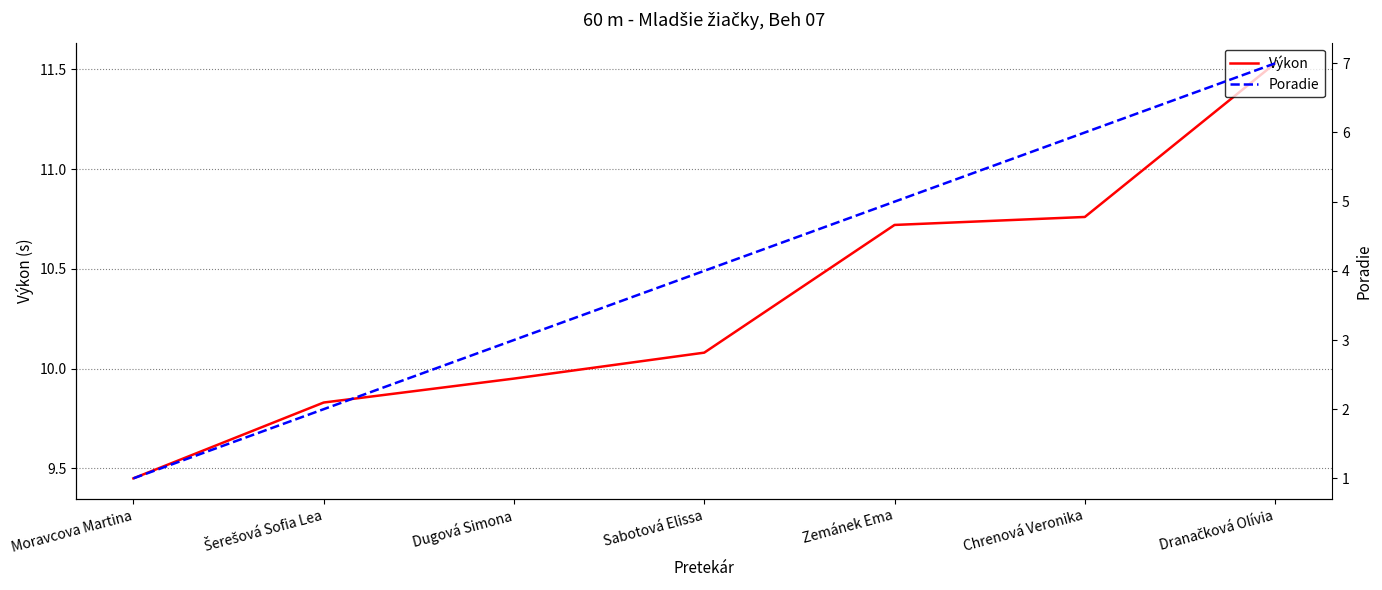

Which series has the widest spread of values?

Poradie